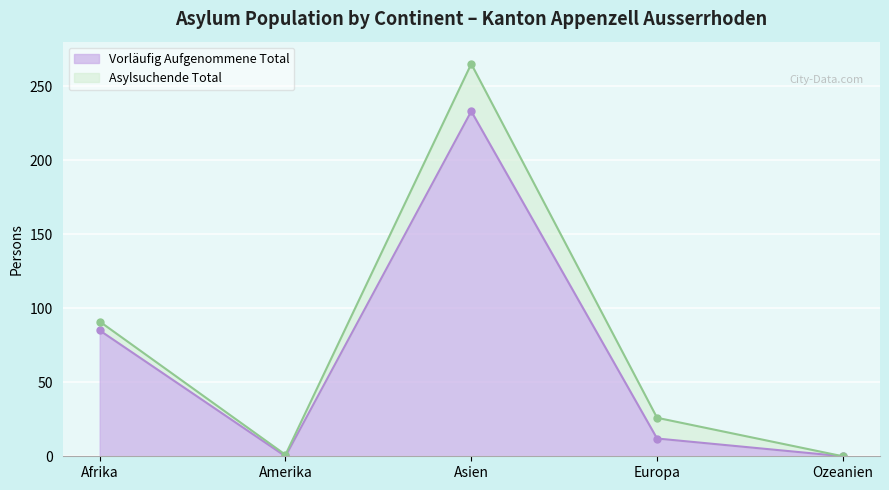

The value of Asylsuchende Total at Ozeanien is 10. True or false?

False